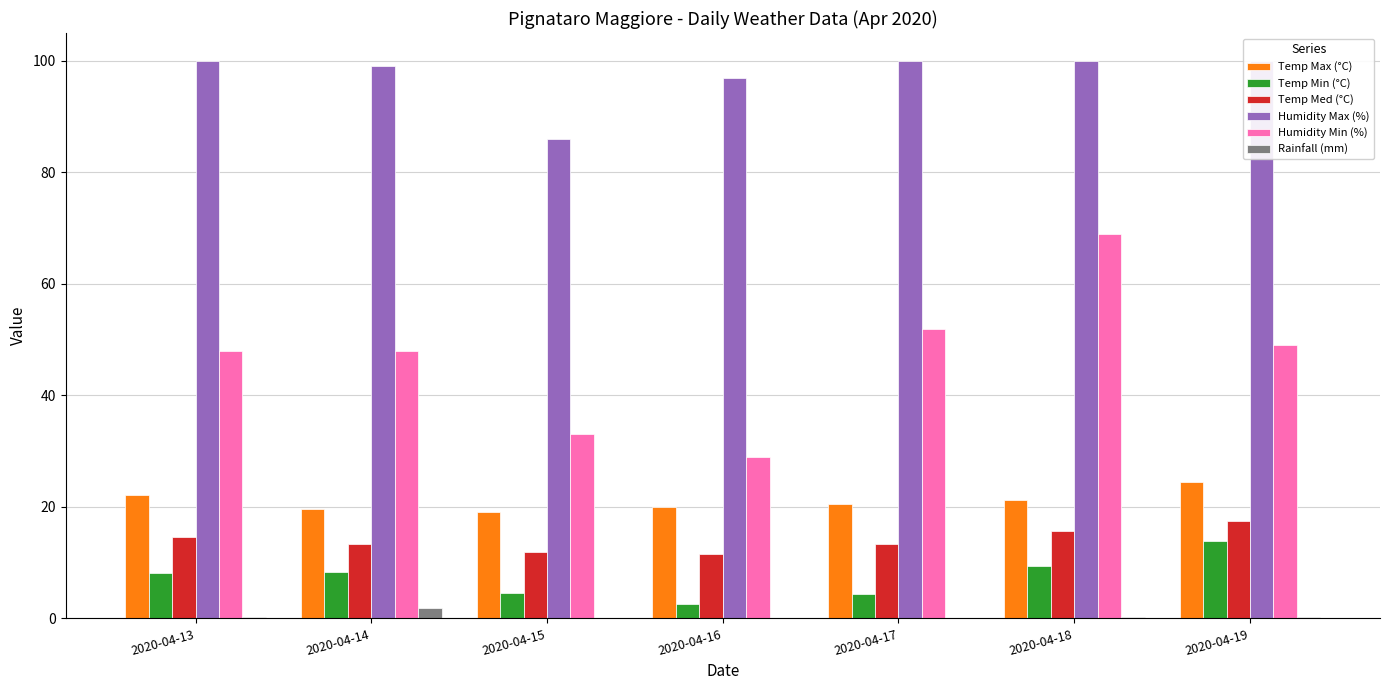

Is it true that Humidity Max (%) equals 99.0 at 2020-04-14?

True